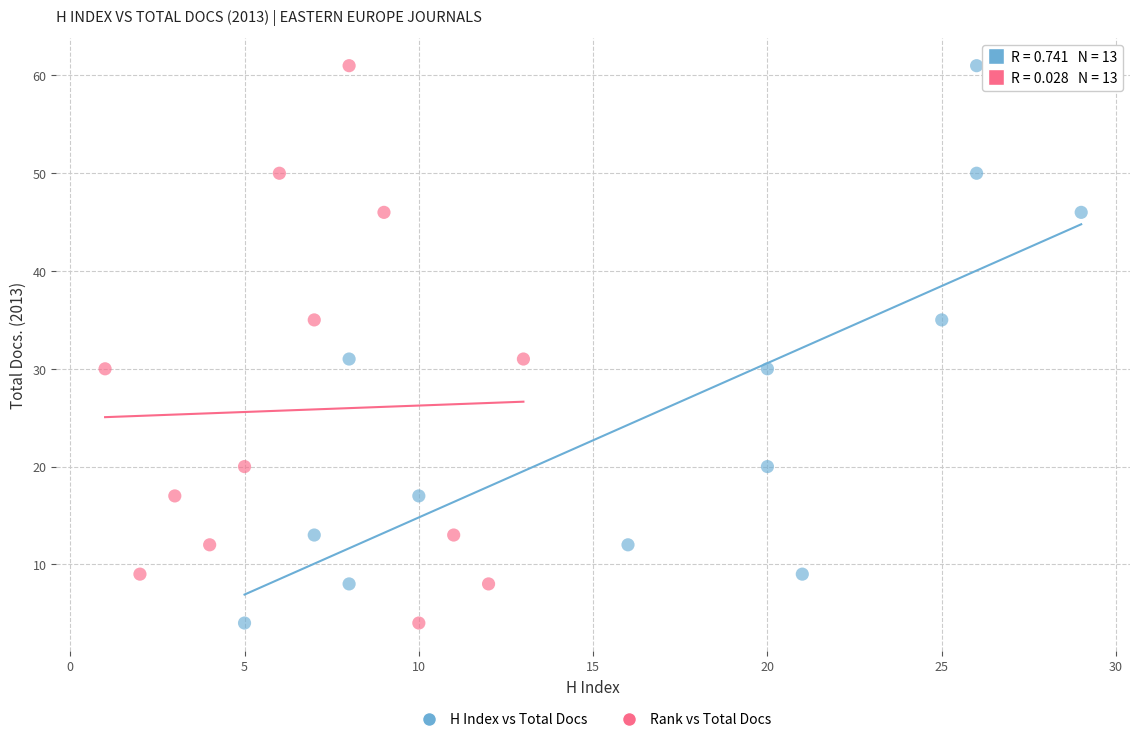

What are all the series names shown in the legend?

H Index vs Total Docs, Rank vs Total Docs